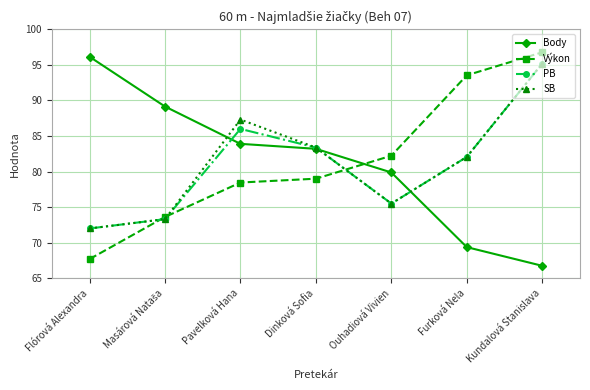

Is it true that PB equals 86.0 at Pavelková Hana?

True